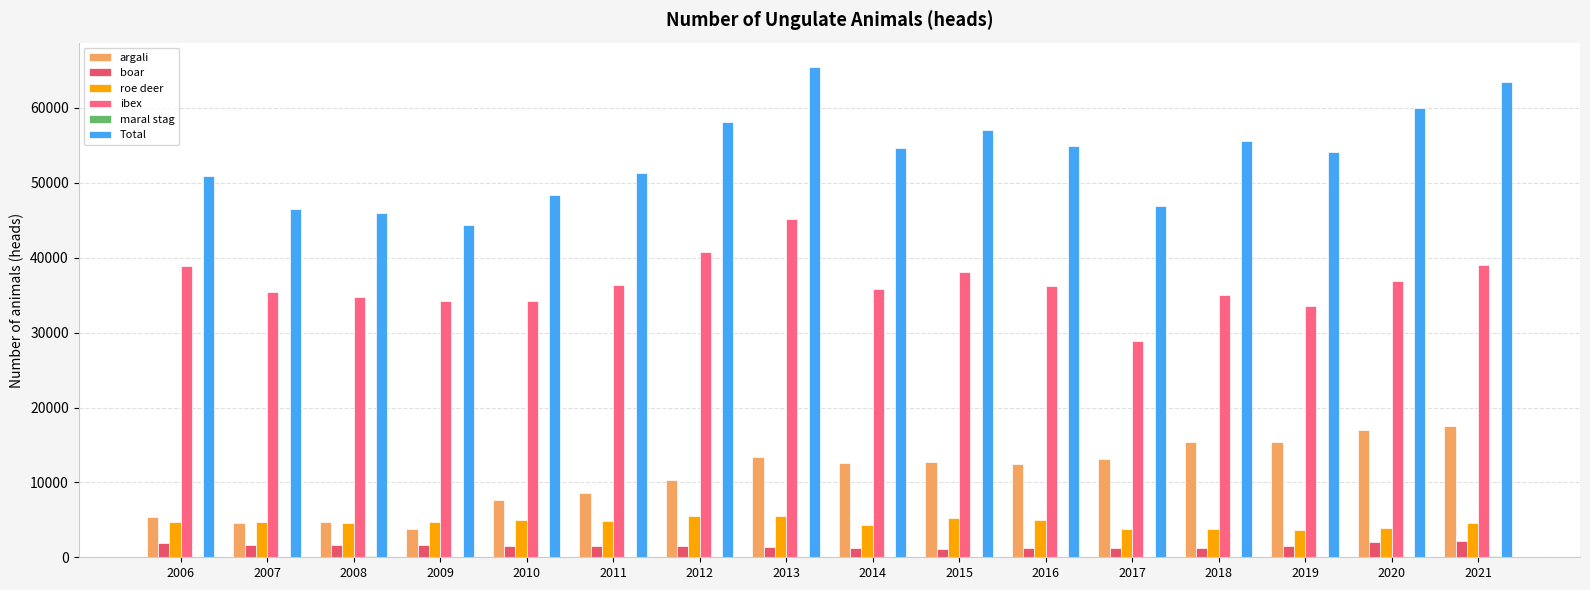

Reading right to left, transcribe all the data shown in this chart.

argali: 2021=17507	2020=16986	2019=15356	2018=15369	2017=13137	2016=12445	2015=12749	2014=12585	2013=13390	2012=10357	2011=8629	2010=7613	2009=3830	2008=4700	2007=4629	2006=5376
boar: 2021=2153	2020=2050	2019=1548	2018=1246	2017=1177	2016=1177	2015=1064	2014=1285	2013=1370	2012=1518	2011=1552	2010=1472	2009=1697	2008=1706	2007=1627	2006=1954
roe deer: 2021=4641	2020=3958	2019=3664	2018=3775	2017=3748	2016=4925	2015=5218	2014=4247	2013=5487	2012=5455	2011=4792	2010=5004	2009=4682	2008=4603	2007=4759	2006=4718
ibex: 2021=39054	2020=36894	2019=33500	2018=35084	2017=28863	2016=36264	2015=38047	2014=35820	2013=45183	2012=40825	2011=36333	2010=34223	2009=34186	2008=34778	2007=35429	2006=38852
maral stag: 2021=118	2020=101	2019=62	2018=54	2017=14	2016=49	2015=45	2014=41	2013=2	2012=35	2011=30	2010=20	2009=20	2008=140	2007=20	2006=15
Total: 2021=63473	2020=59989	2019=54130	2018=55528	2017=46939	2016=54860	2015=57123	2014=54627	2013=65452	2012=58190	2011=51336	2010=48332	2009=44415	2008=45967	2007=46464	2006=50915